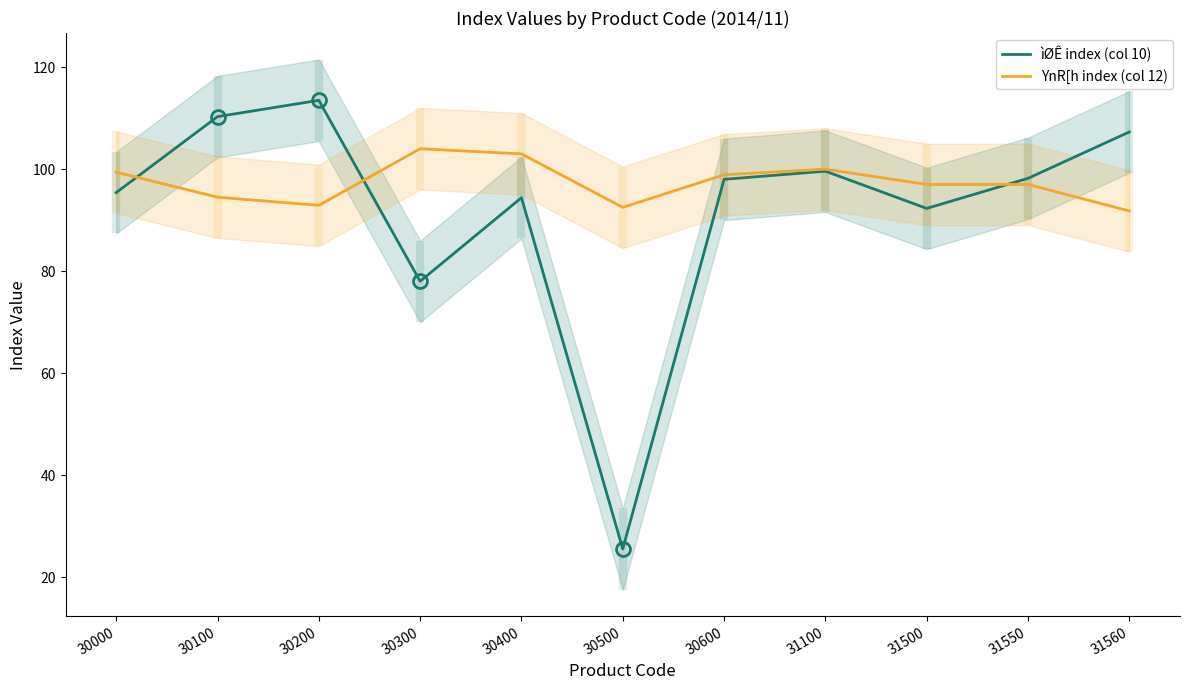

Between which two adjacent categories do YnR[h index (col 12) and ìØÊ index (col 10) first intersect?

30000 and 30100